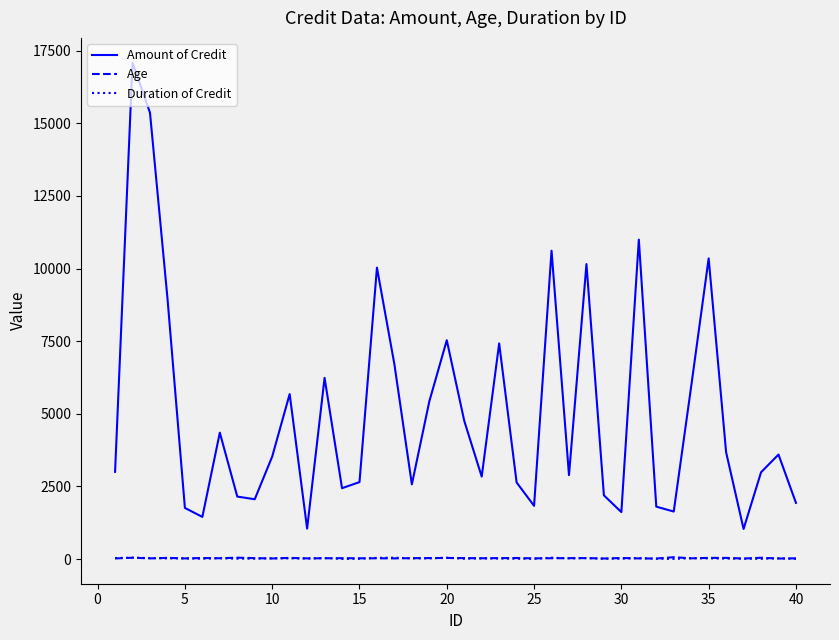

What is the lowest value of the Amount of Credit series?

1037.4